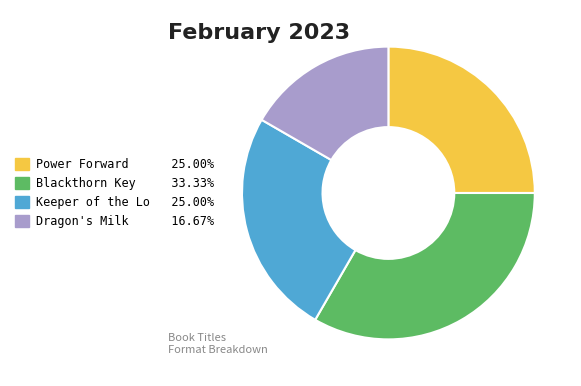

What is the ratio of the value at Dragon's Milk 16.67% to the value at Keeper of the Lo 25.00%?

0.7